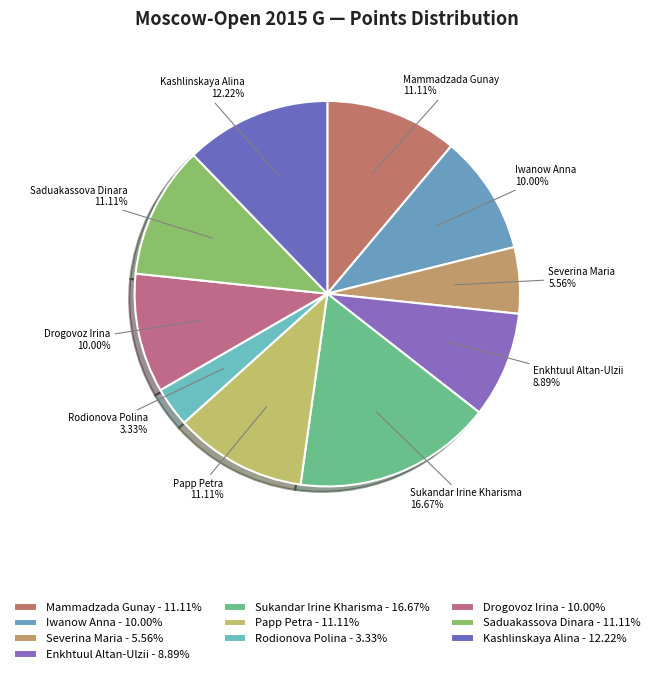

To the nearest percent, what is the combined percentage of Sukandar Irine Kharisma and Enkhtuul Altan-Ulzii?

26%